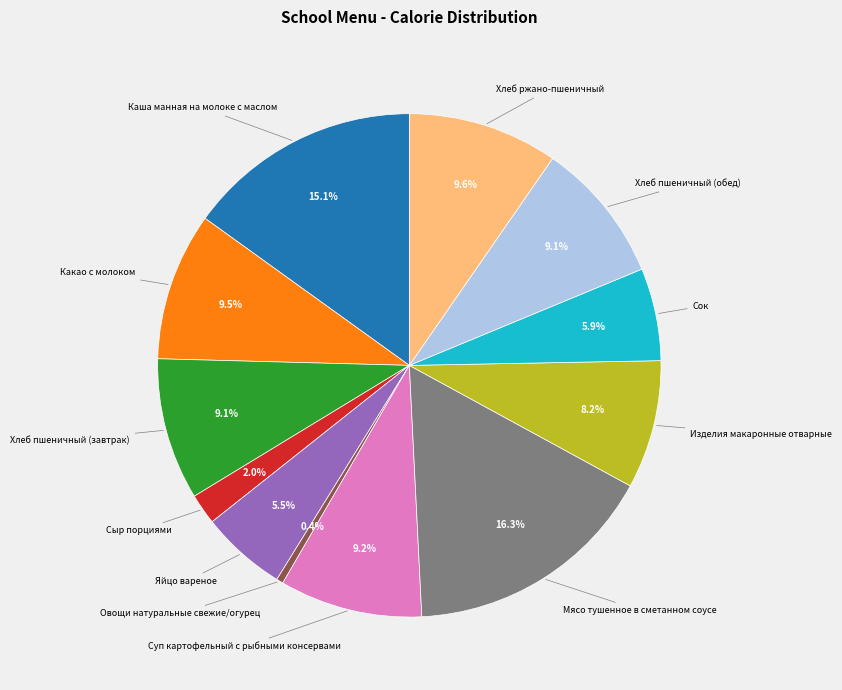

Does any single category account for the majority?

No